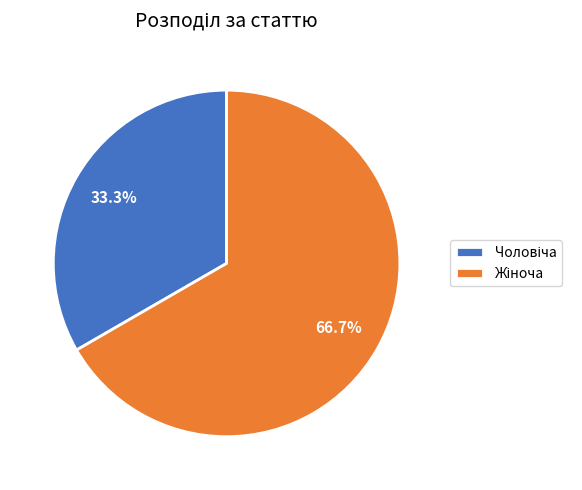

Is there any slice that represents more than half of the pie?

Yes